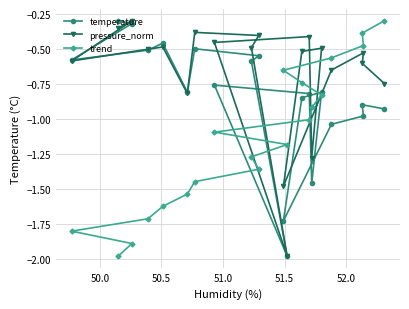

What is the average value of the pressure_norm series?

-0.7